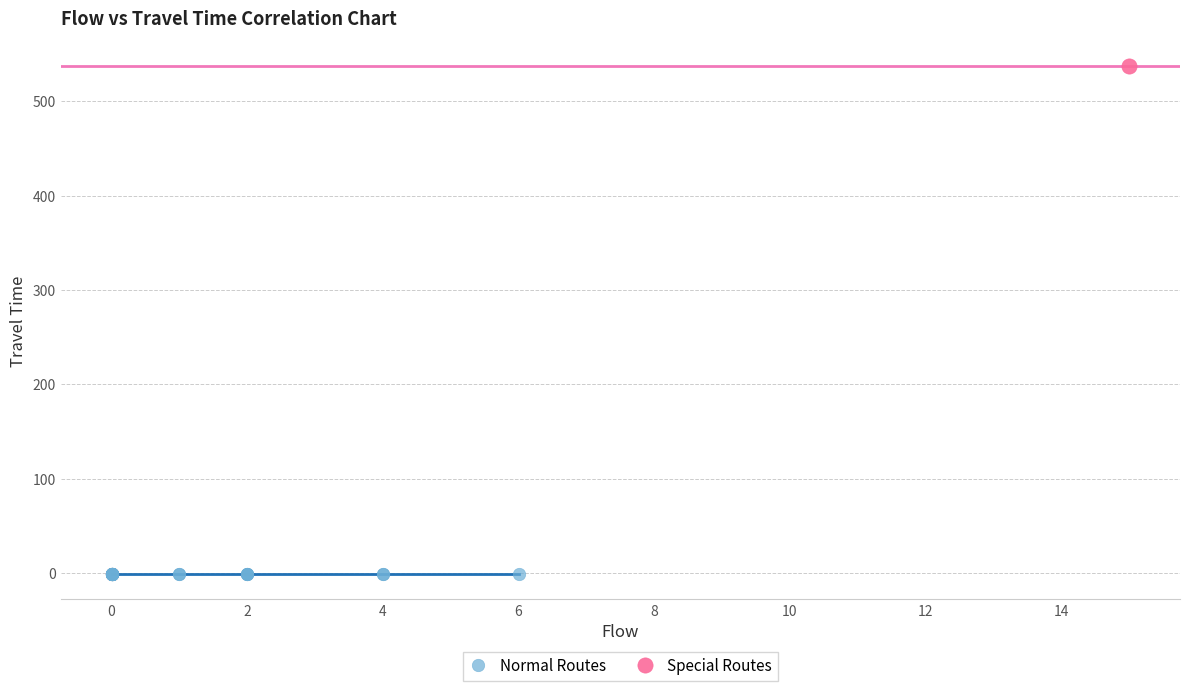

What are all the series names shown in the legend?

Normal Routes, Special Routes